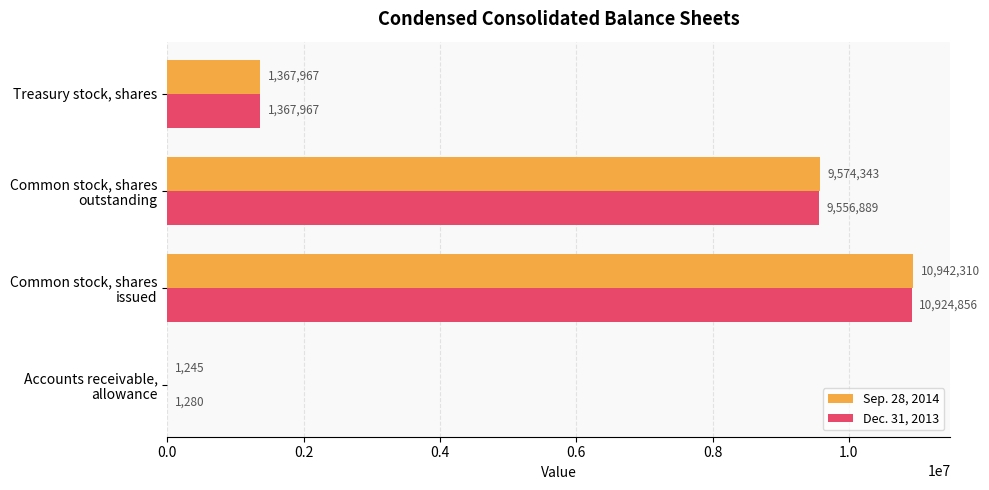

Which series has the largest total across all categories?

Sep. 28, 2014